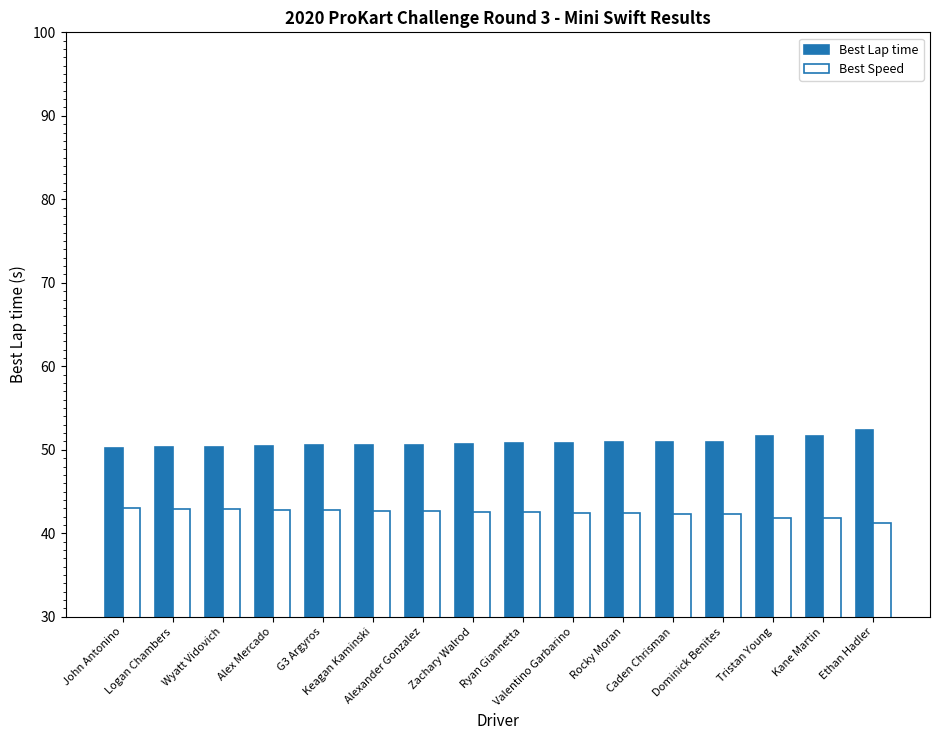

Rank the series by their average value, from highest to lowest.

Best Lap time, Best Speed